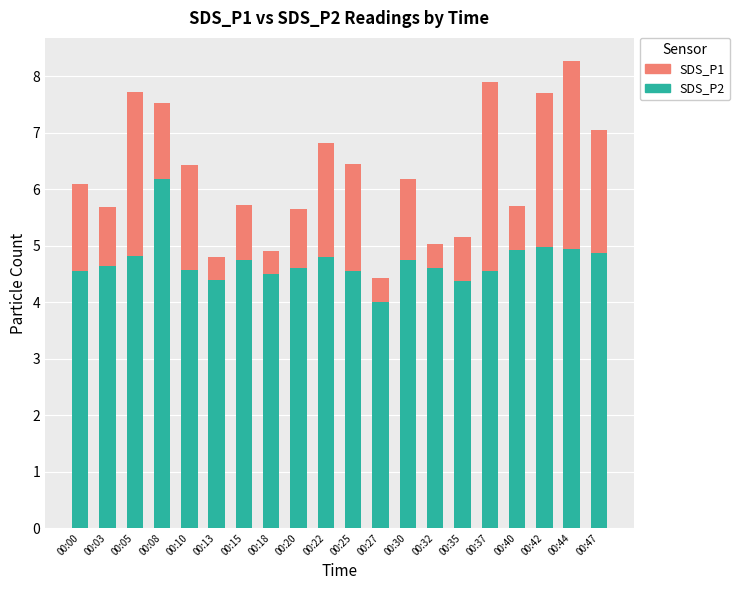

Reading left to right, extract all data points from this chart.

SDS_P1: 00:00=6.1	00:03=5.7	00:05=7.7	00:08=7.5	00:10=6.4	00:13=4.8	00:15=5.7	00:18=4.9	00:20=5.7	00:22=6.8	00:25=6.5	00:27=4.4	00:30=6.2	00:32=5.0	00:35=5.2	00:37=7.9	00:40=5.7	00:42=7.7	00:44=8.3	00:47=7.0
SDS_P2: 00:00=4.5	00:03=4.7	00:05=4.8	00:08=6.2	00:10=4.6	00:13=4.4	00:15=4.8	00:18=4.5	00:20=4.6	00:22=4.8	00:25=4.5	00:27=4.0	00:30=4.8	00:32=4.6	00:35=4.4	00:37=4.5	00:40=4.9	00:42=5.0	00:44=5.0	00:47=4.9